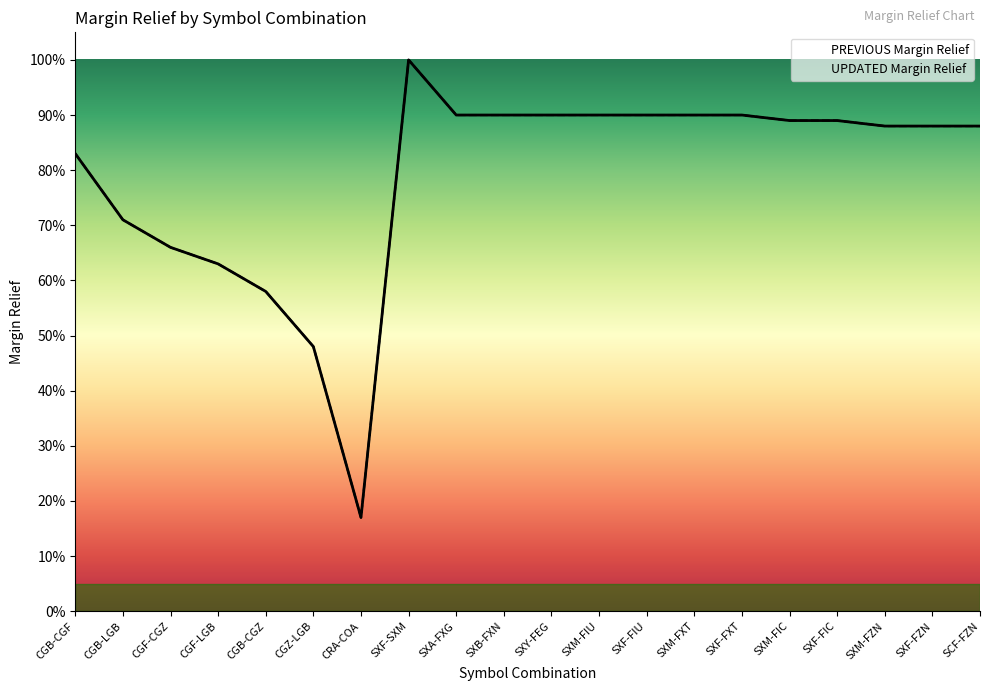

At how many categories does at least one series exceed 0?

20